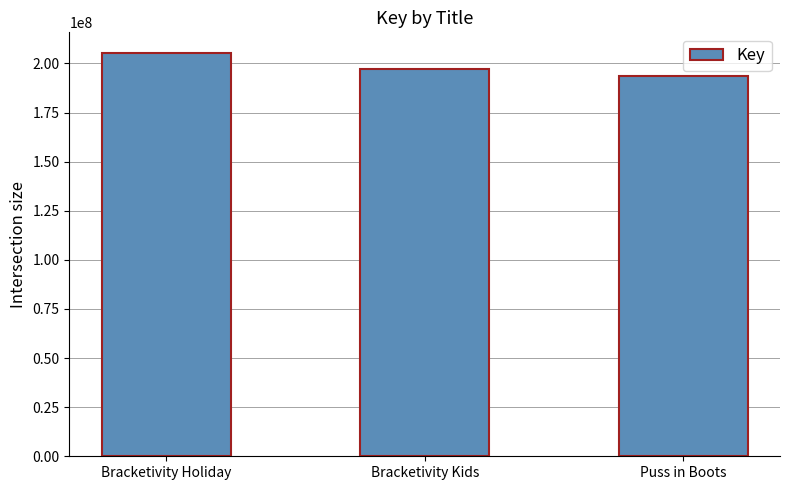

What is the difference between the maximum and minimum values?

11753827